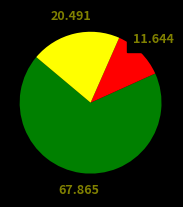

Does any single category account for the majority?

Yes